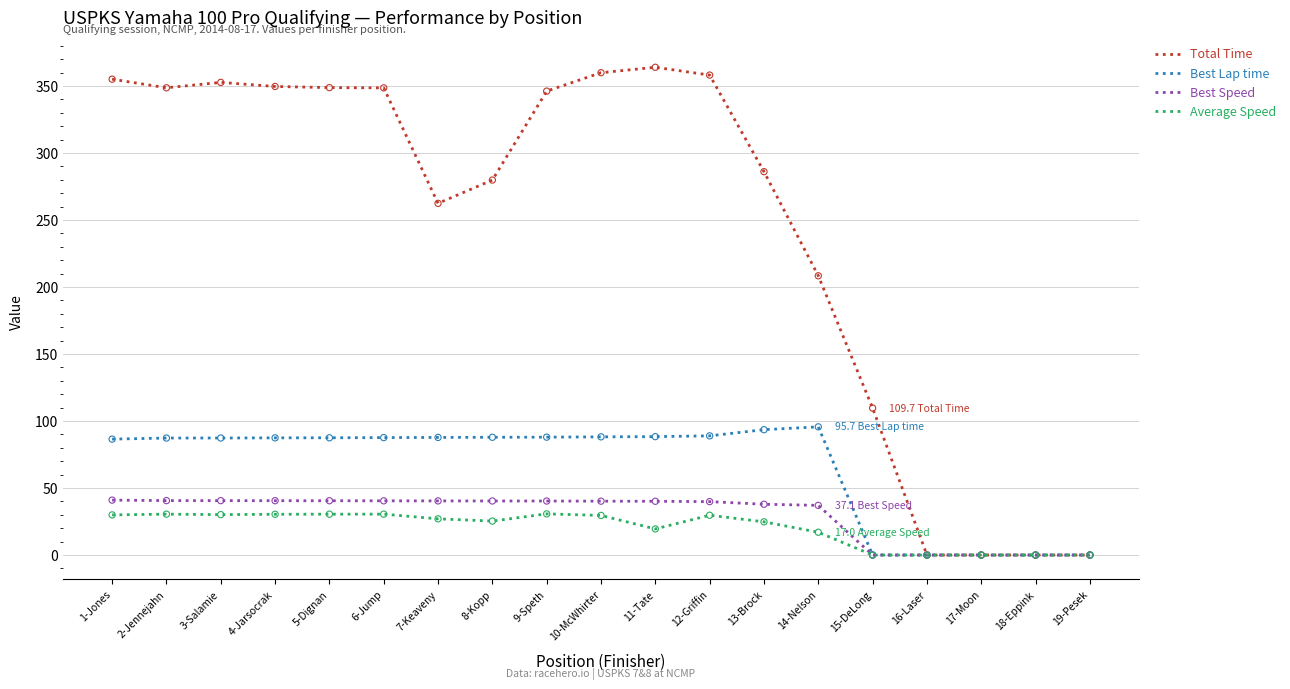

Is the value of Total Time at 13-Brock greater than the value of Average Speed at 16-Laser?

Yes